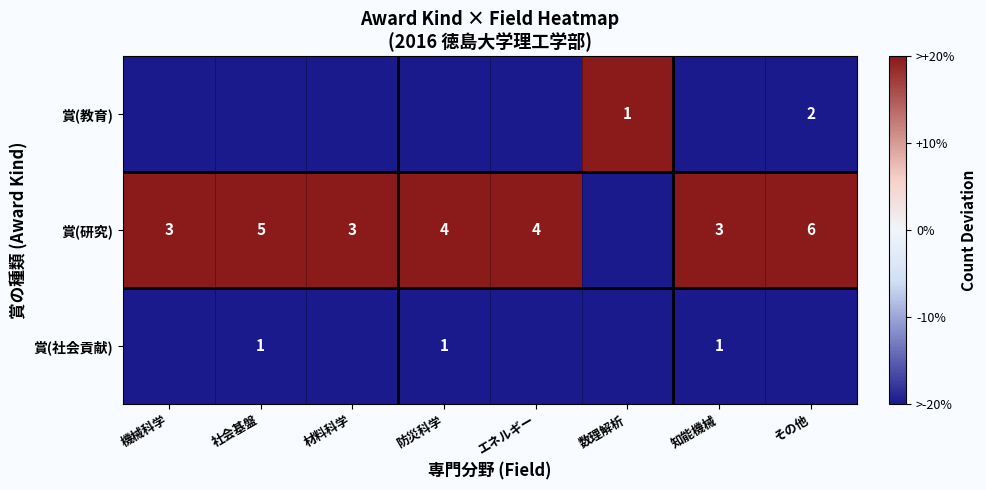

At how many categories does at least one series exceed -79?

8